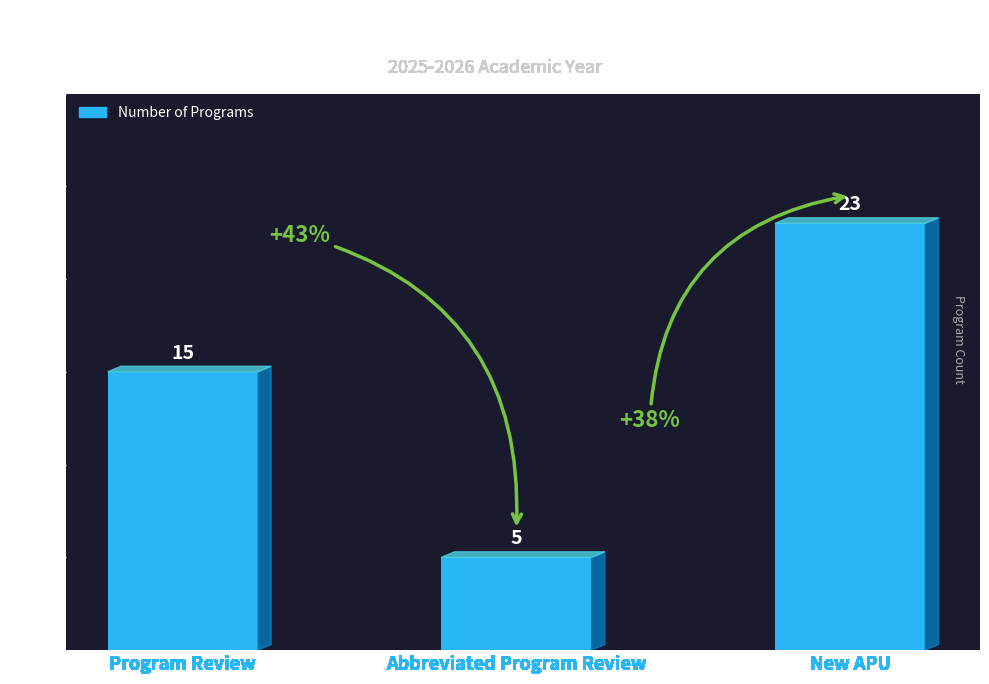

Reading left to right, transcribe all the data shown in this chart.

Program Review=15	Abbreviated Program Review=5	New APU=23